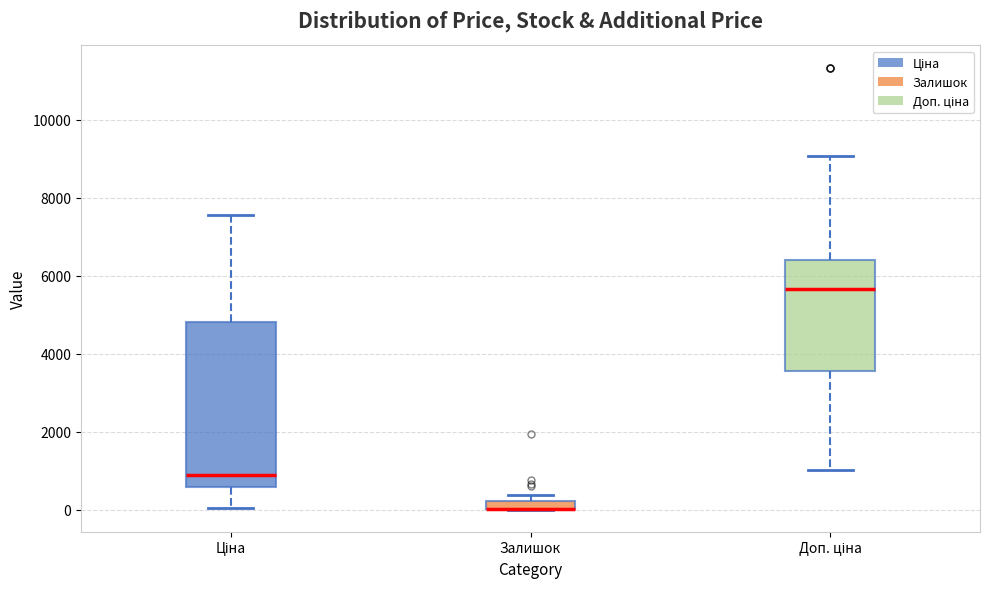

Comparing the boxes themselves (not the whiskers), which one is the tallest?

Ціна